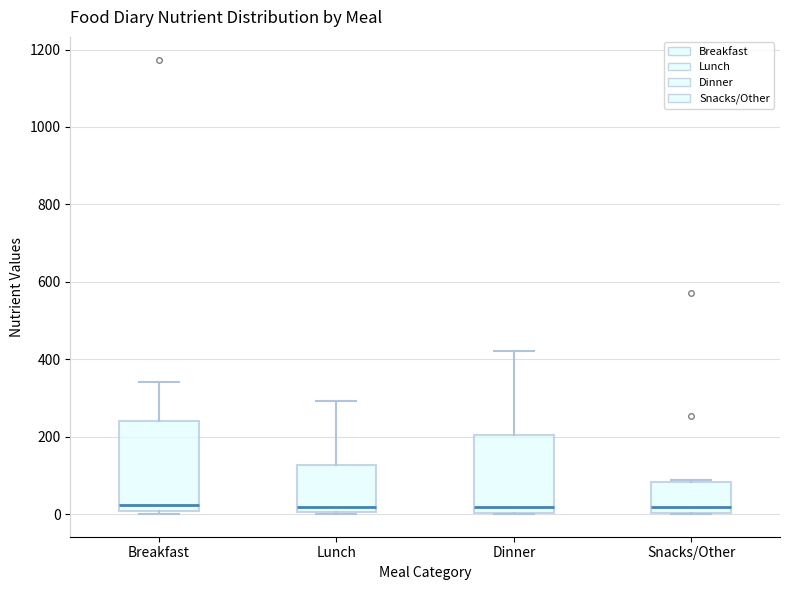

Where is the upper edge of the box for Snacks/Other on the y-axis? The values are not printed on the chart, so give them approximately, as read against the axis.

80